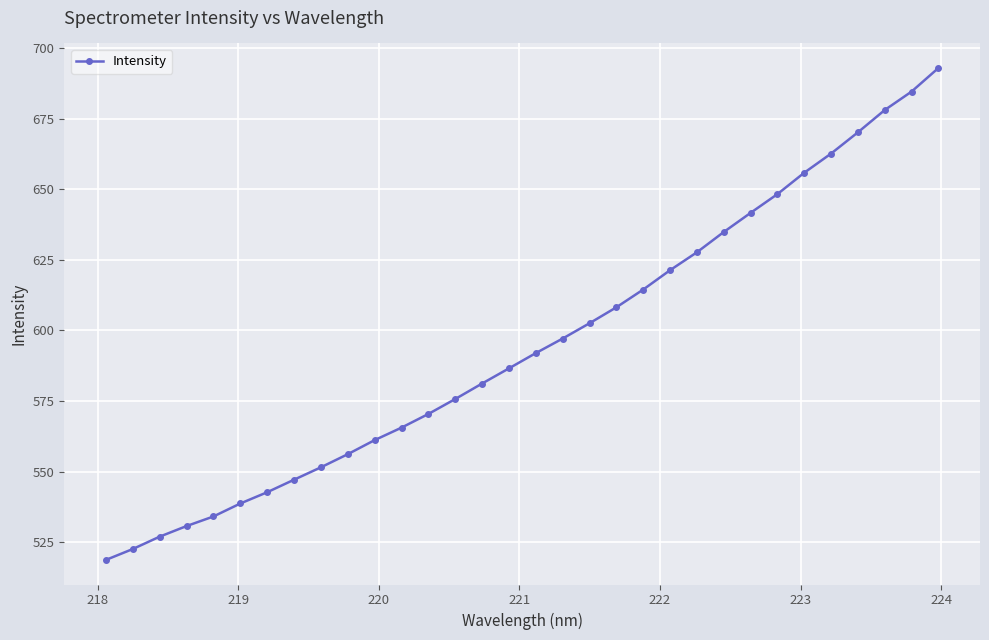

True or false: there are more than 1 points higher than both neighbors.

False